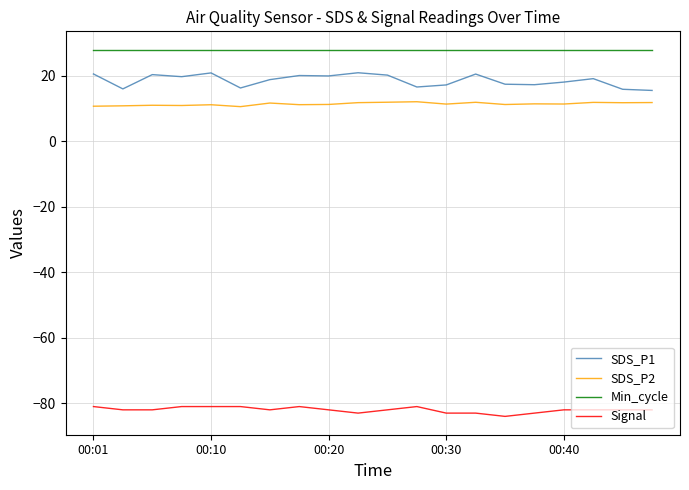

Rank the series by their maximum value, from highest to lowest.

Min_cycle, SDS_P1, SDS_P2, Signal